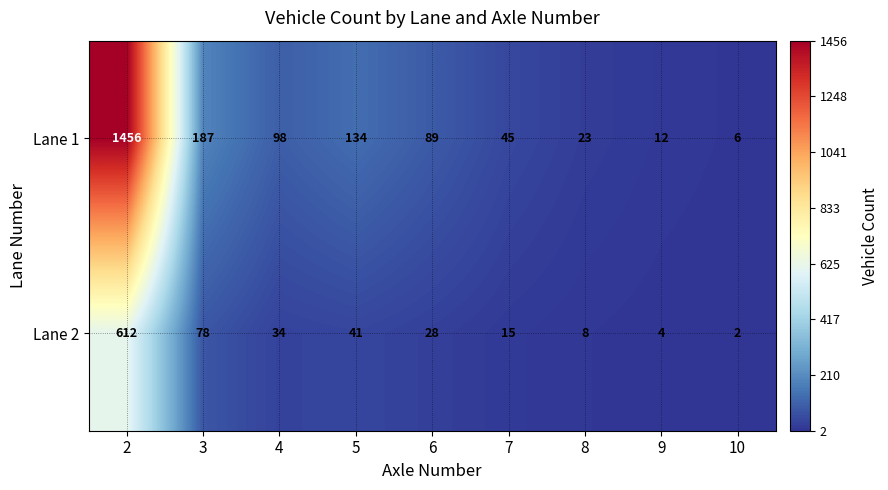

List the series in order of their peak value, highest first.

Lane 1, Lane 2